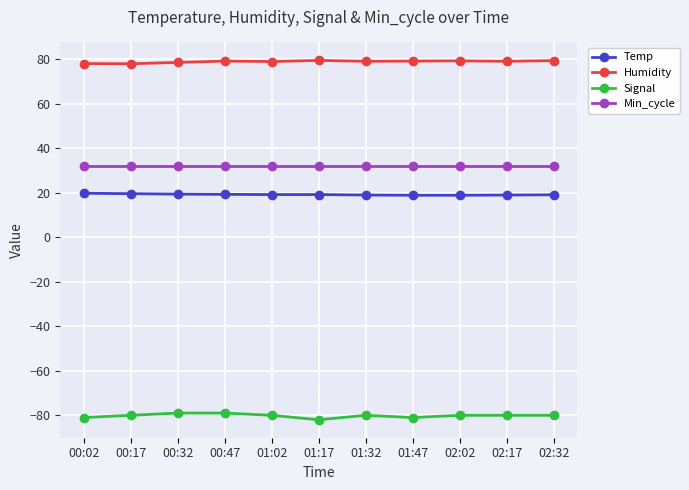

What is the value of the Signal point at the 1st from the left?

-81.0